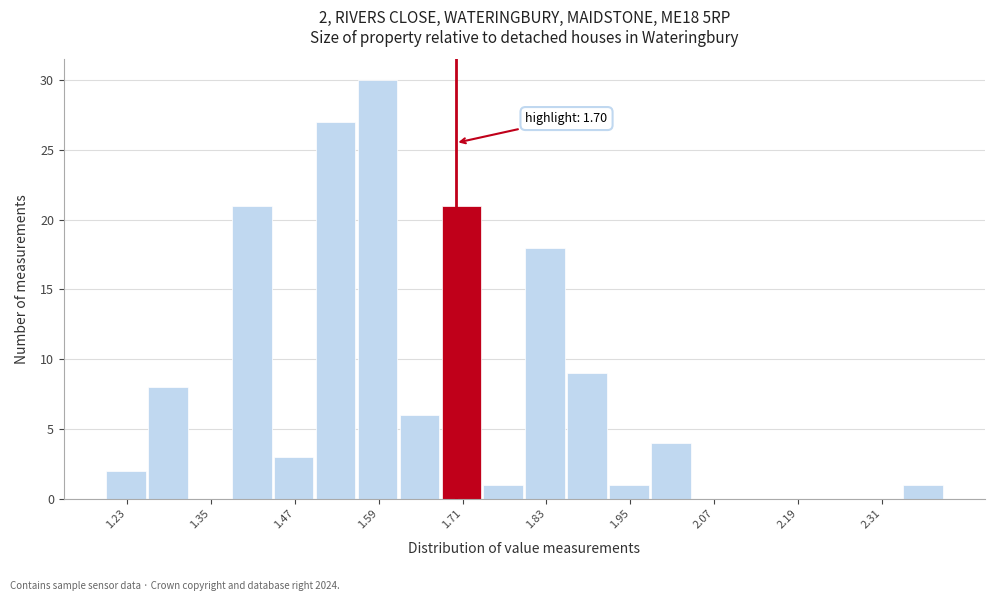

Around what value on the x-axis is the tallest bar? Give the approximate position of its centre, as read against the axis.

1.58